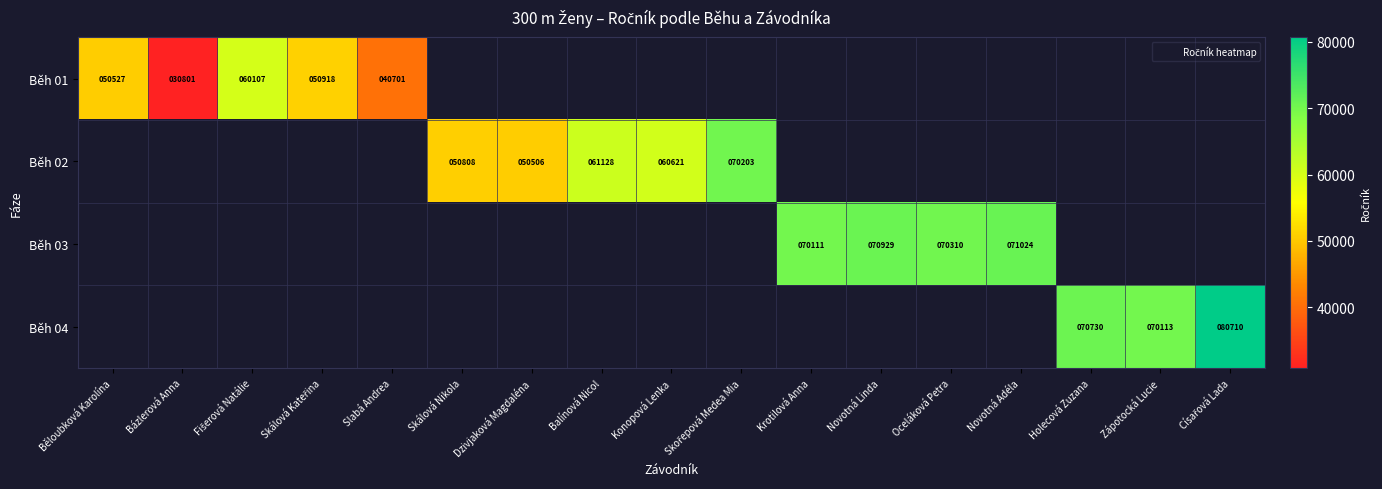

Which series has the largest range (max minus min)?

Běh 01